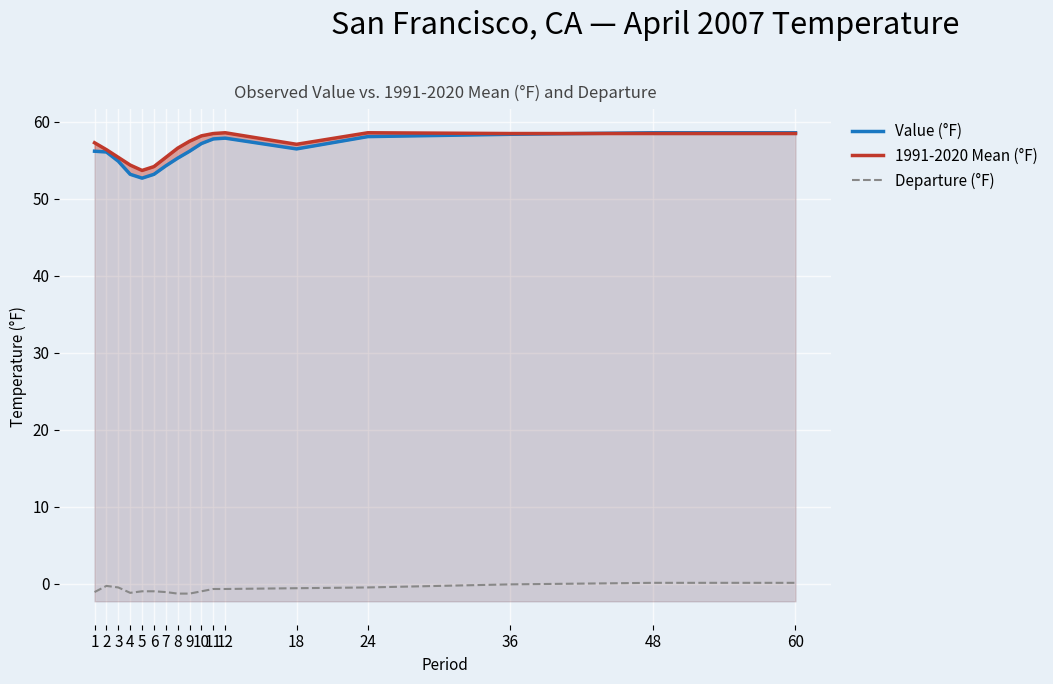

Is it true that Value (°F) equals 32.4 at 36?

False